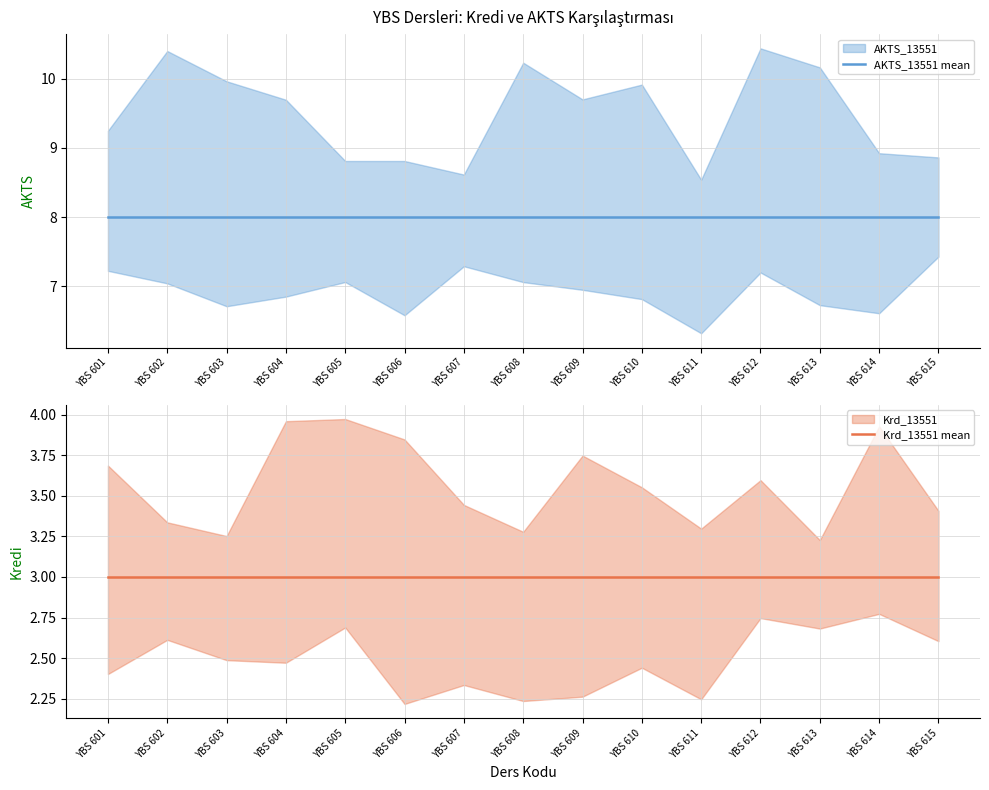

Which series has the largest total across all categories?

AKTS_13551 mean